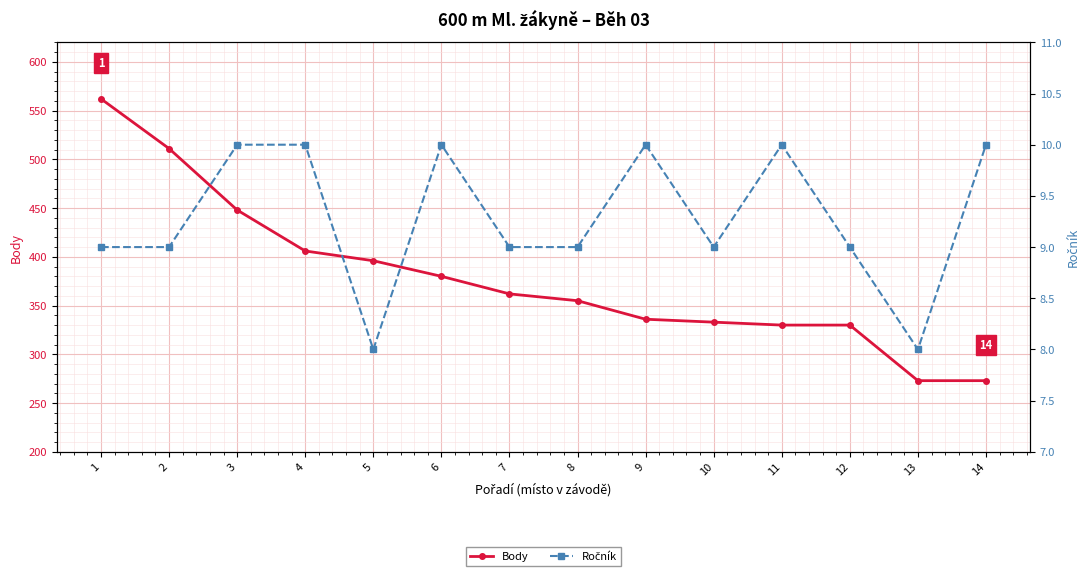

Rank the series at 10 from highest to lowest value.

Body, Ročník